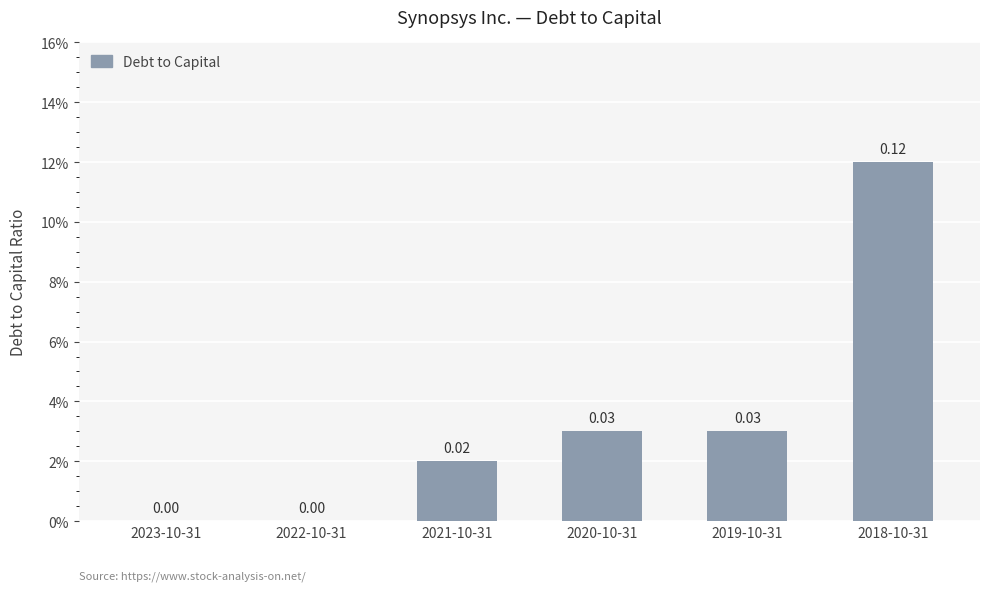

Between 2020-10-31 and 2021-10-31, which is larger?

2020-10-31